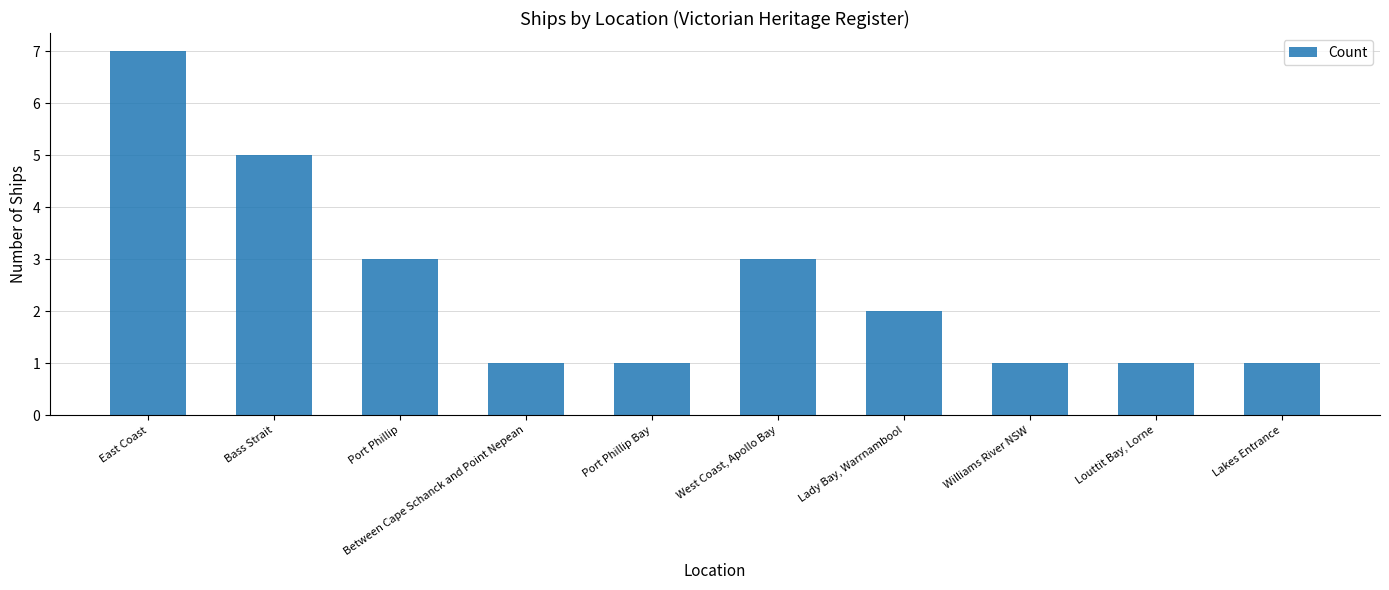

Which label corresponds to the largest value in the chart?

East Coast